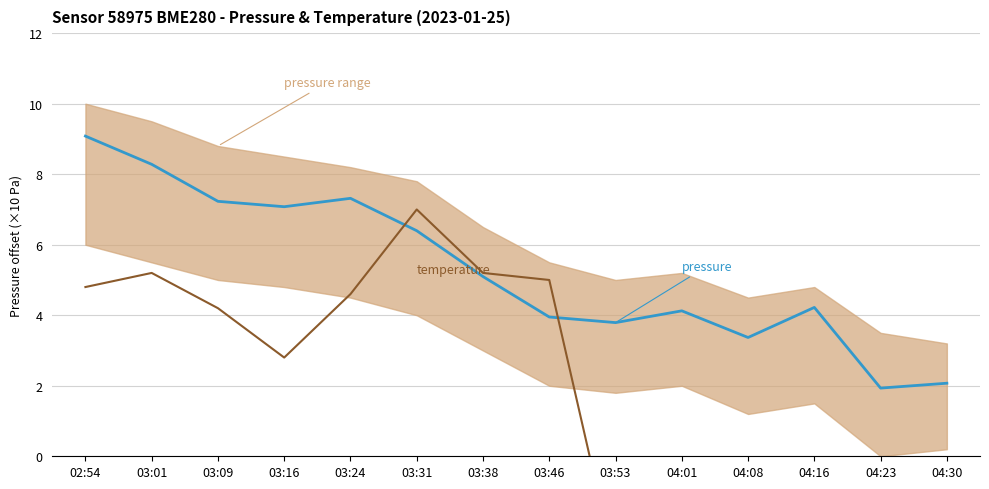

What is the difference between the maximum and minimum values in the pressure series?

7.1